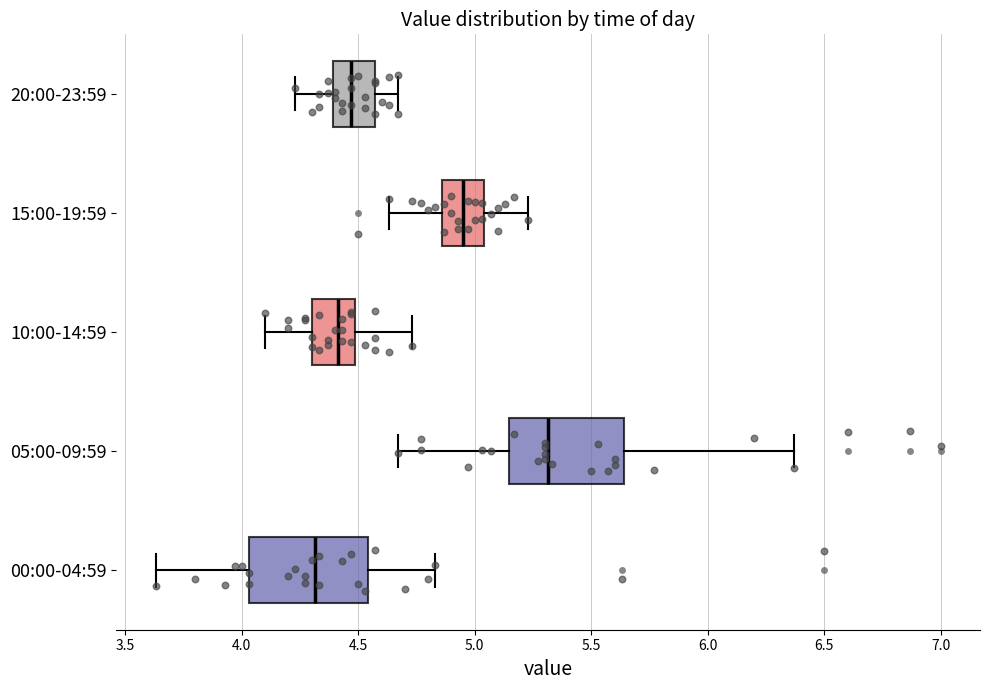

Reading bottom to top, read every box against the x-axis: the position of its median line, the range the box covers, and the ends of its whiskers. The values are not printed on the chart, so give them approximately, as read against the axis.

00:00-04:59: median 4.30, box 4.05 to 4.55, whiskers 3.65 to 4.85
05:00-09:59: median 5.30, box 5.15 to 5.65, whiskers 4.65 to 6.35
10:00-14:59: median 4.40, box 4.30 to 4.50, whiskers 4.10 to 4.75
15:00-19:59: median 4.95, box 4.85 to 5.05, whiskers 4.65 to 5.25
20:00-23:59: median 4.45, box 4.40 to 4.55, whiskers 4.25 to 4.65